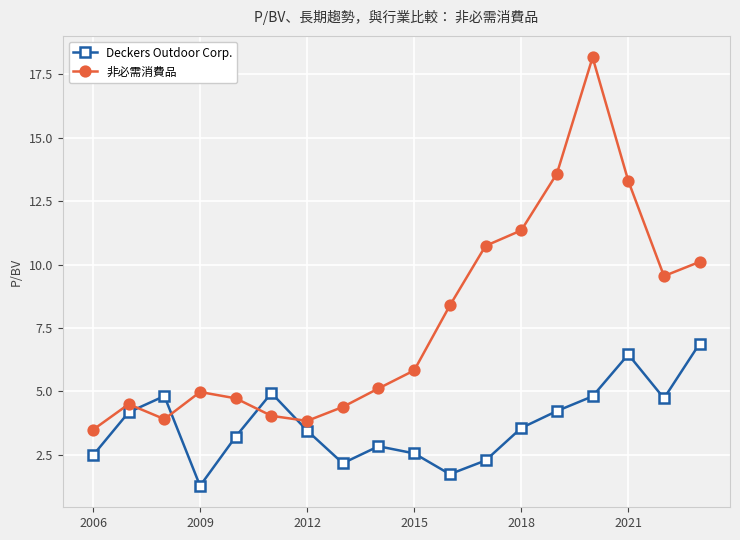

How many intersections are there between Deckers Outdoor Corp. and 非必需消費品?

4